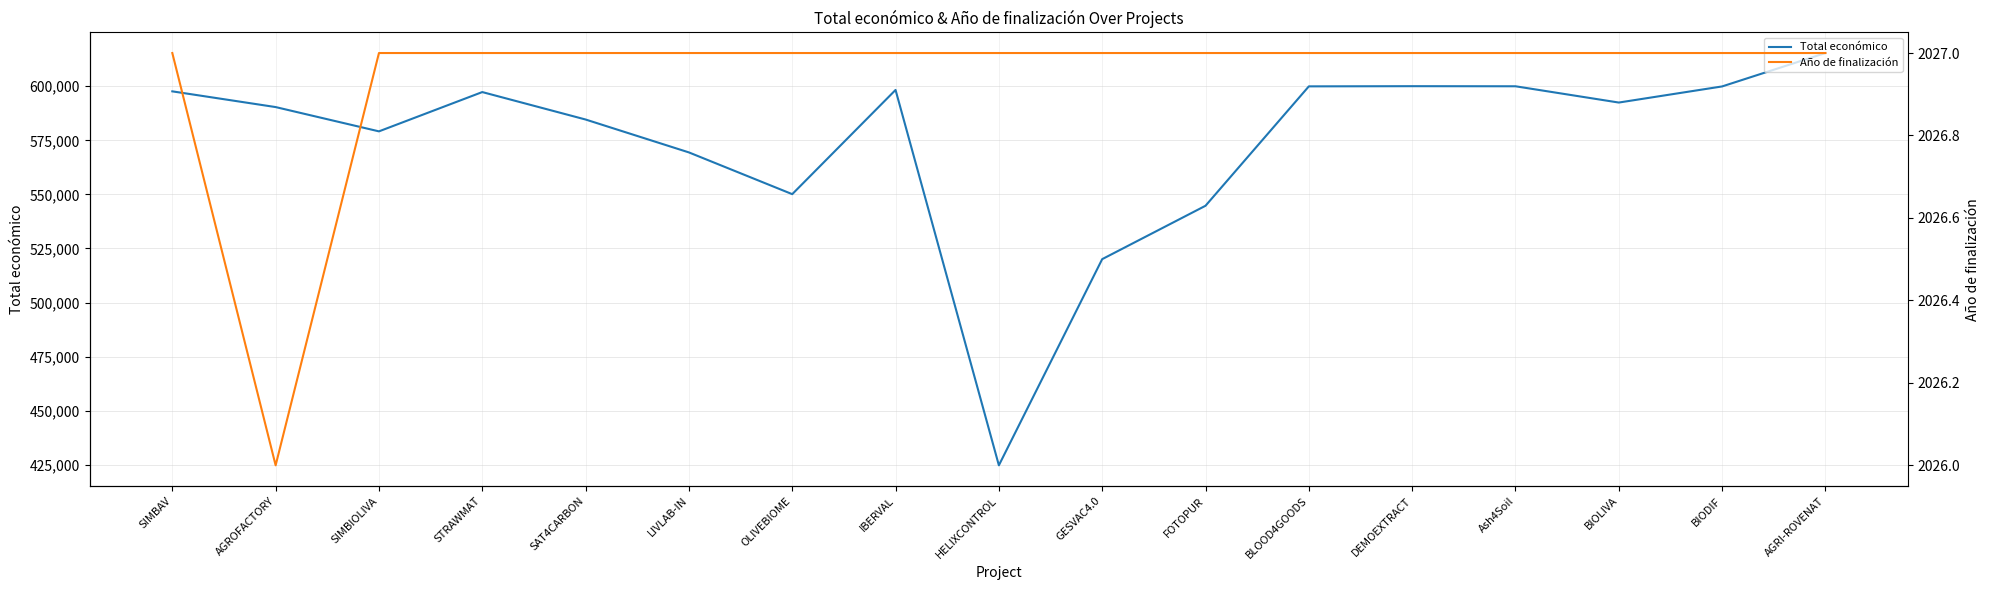

At how many categories does at least one series exceed 136261?

17